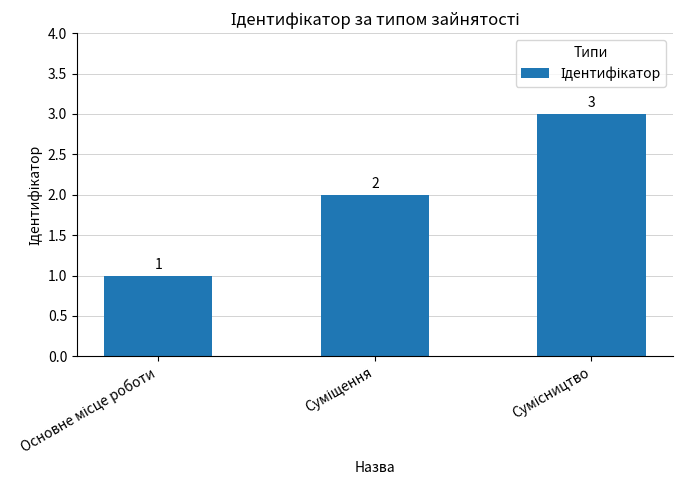

What is the sum of all values?

6